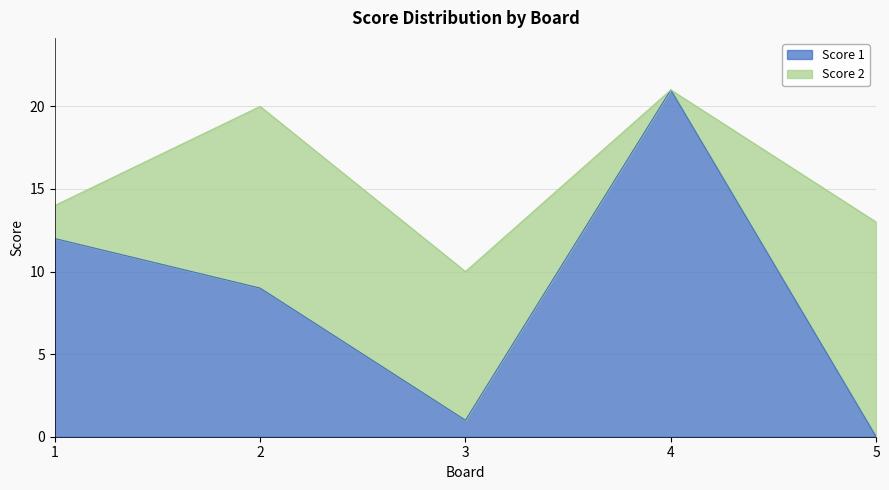

Is it true that the value at 2 is 9?

True